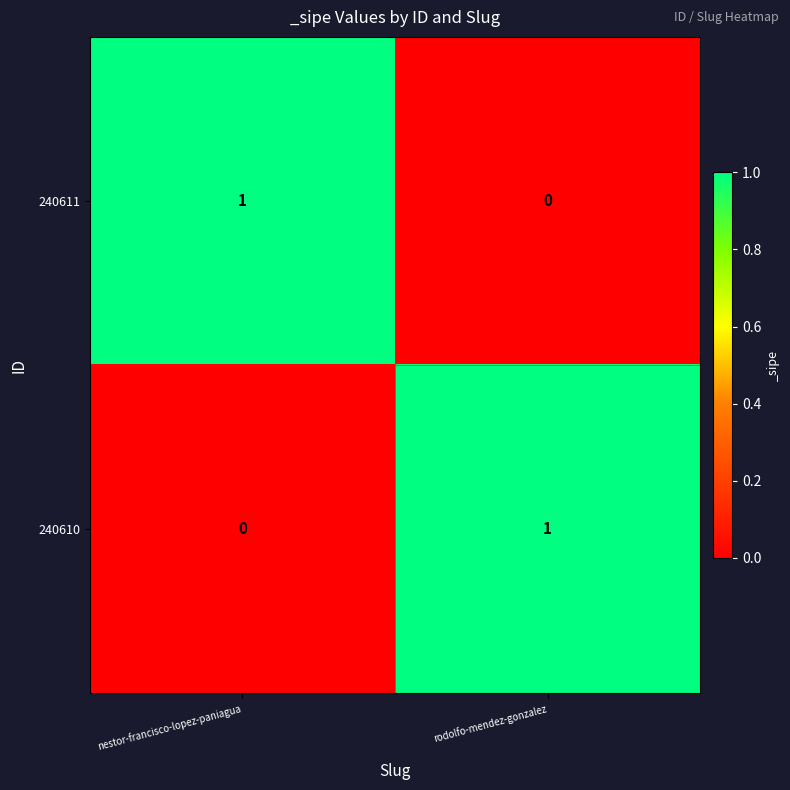

At which label is 240610 closest to 0?

nestor-francisco-lopez-paniagua